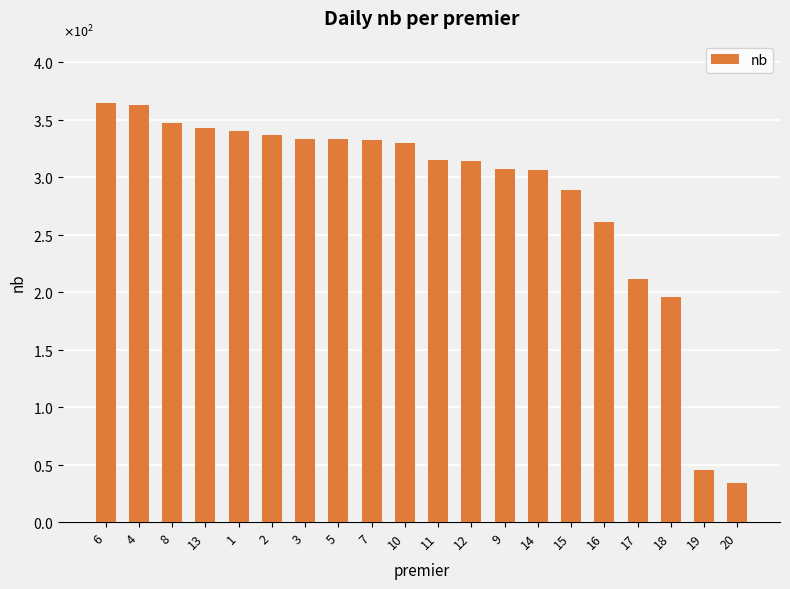

Are the bars horizontal?

No